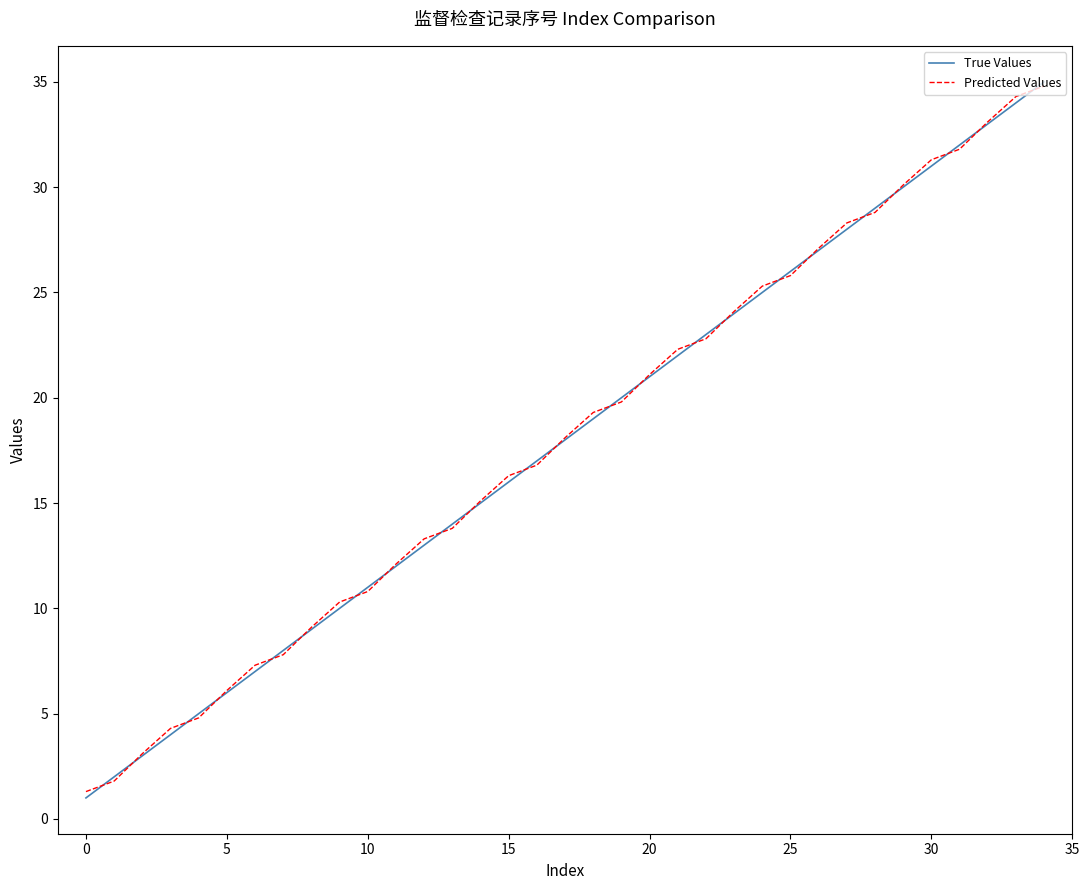

What is the greatest value displayed?

35.0